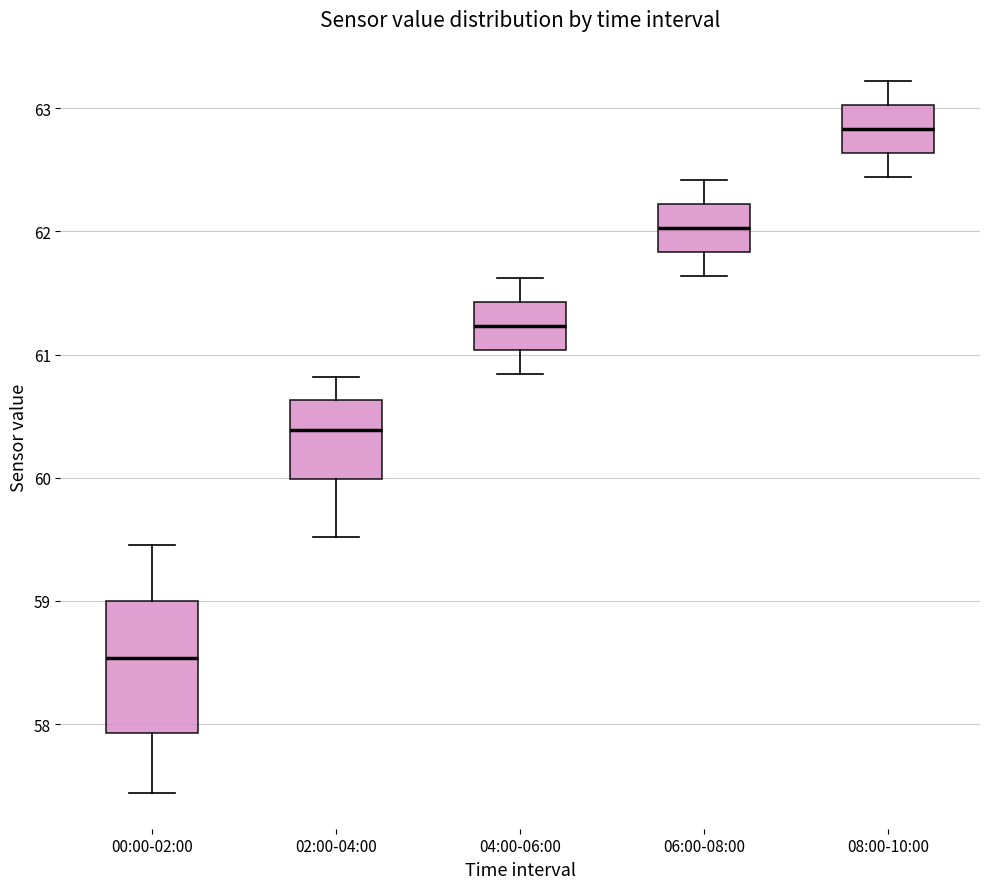

Which box has the highest median line?

08:00-10:00